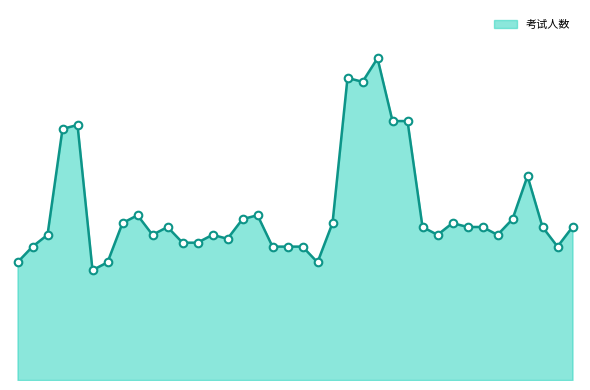

Does the chart have visible grid lines?

No